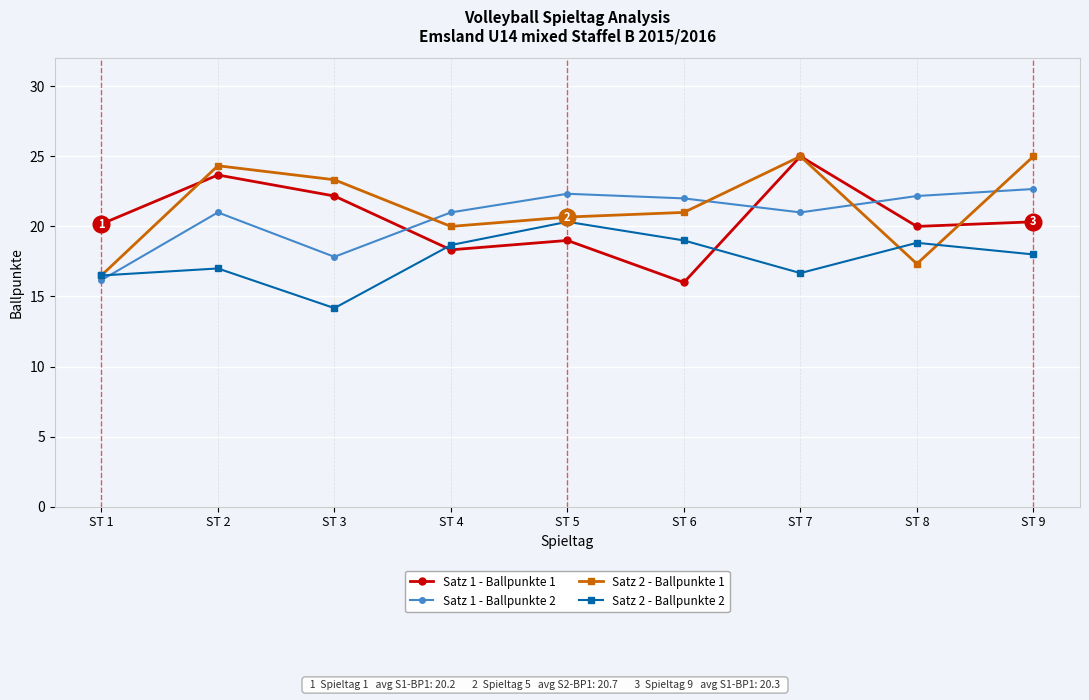

Which series has the largest total across all categories?

Satz 2 - Ballpunkte 1